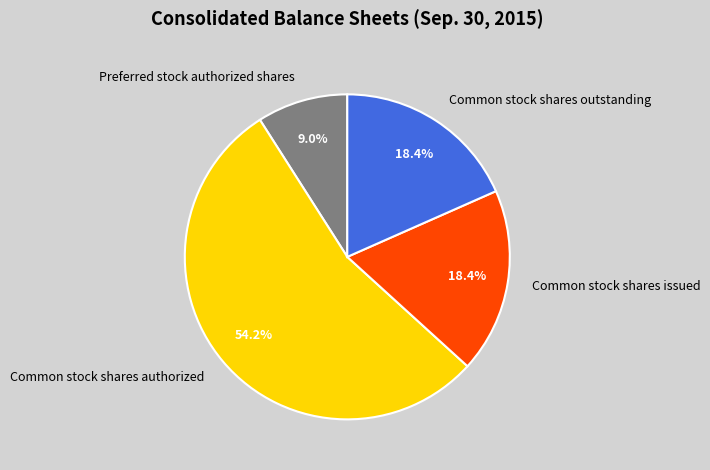

Is the sum of Common stock shares outstanding and Common stock shares authorized greater than half?

Yes